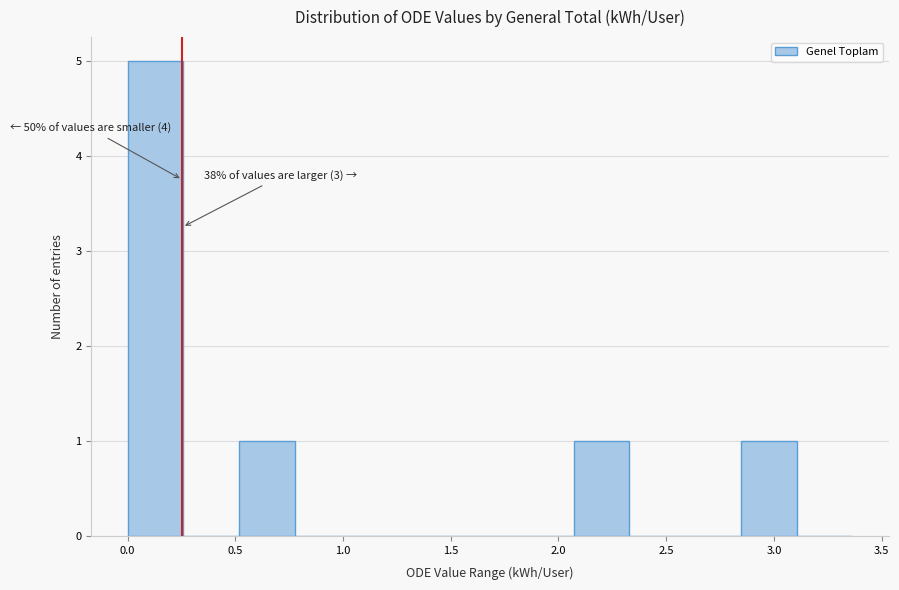

Over which range of the x-axis is the bar tallest?

0.00 to 0.25